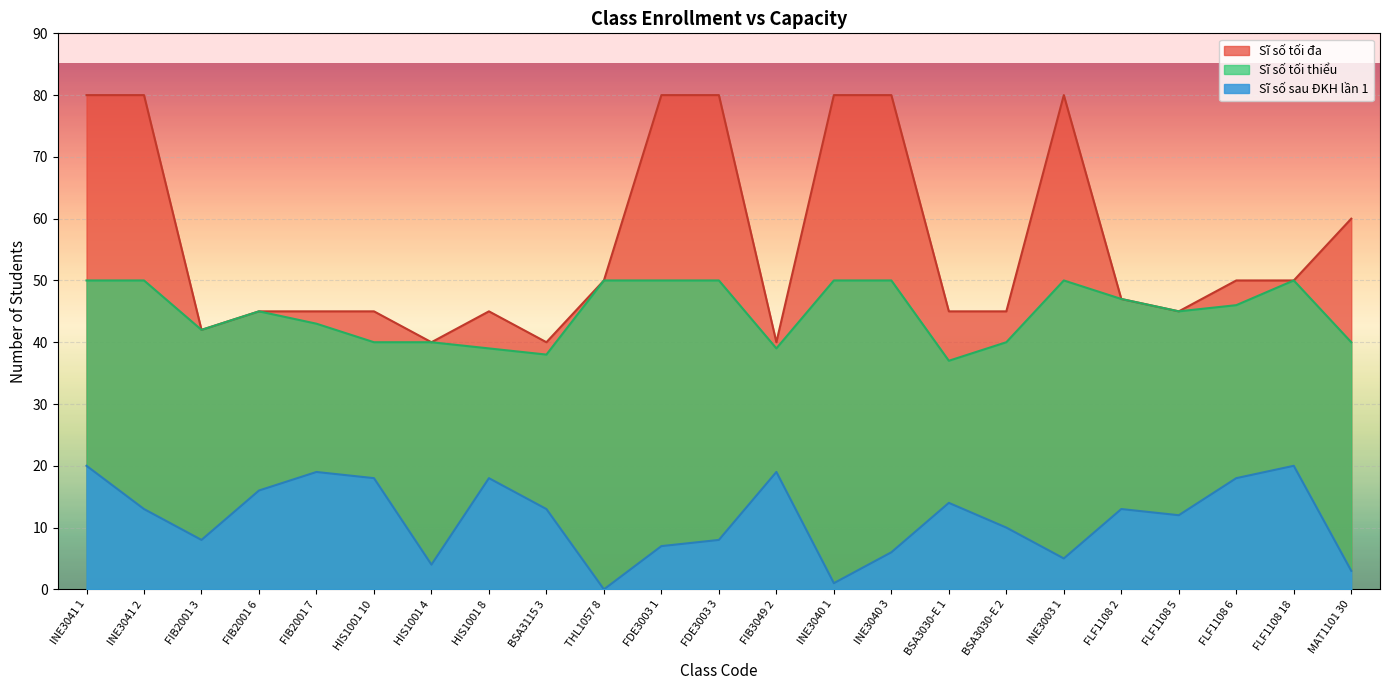

In Sĩ số tối đa, how many points are higher than both neighbors (excluding endpoints)?

2